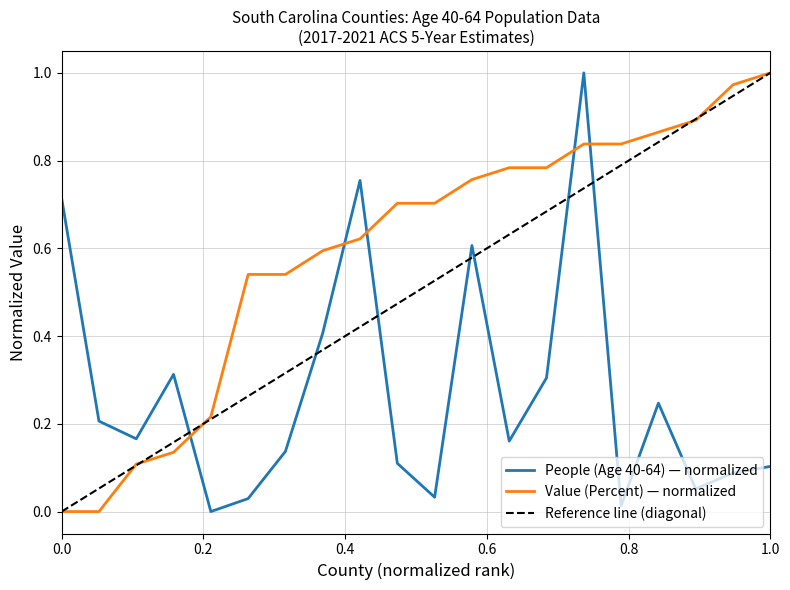

What is the difference between the maximum and minimum values in the Value (Percent) series?

1.0